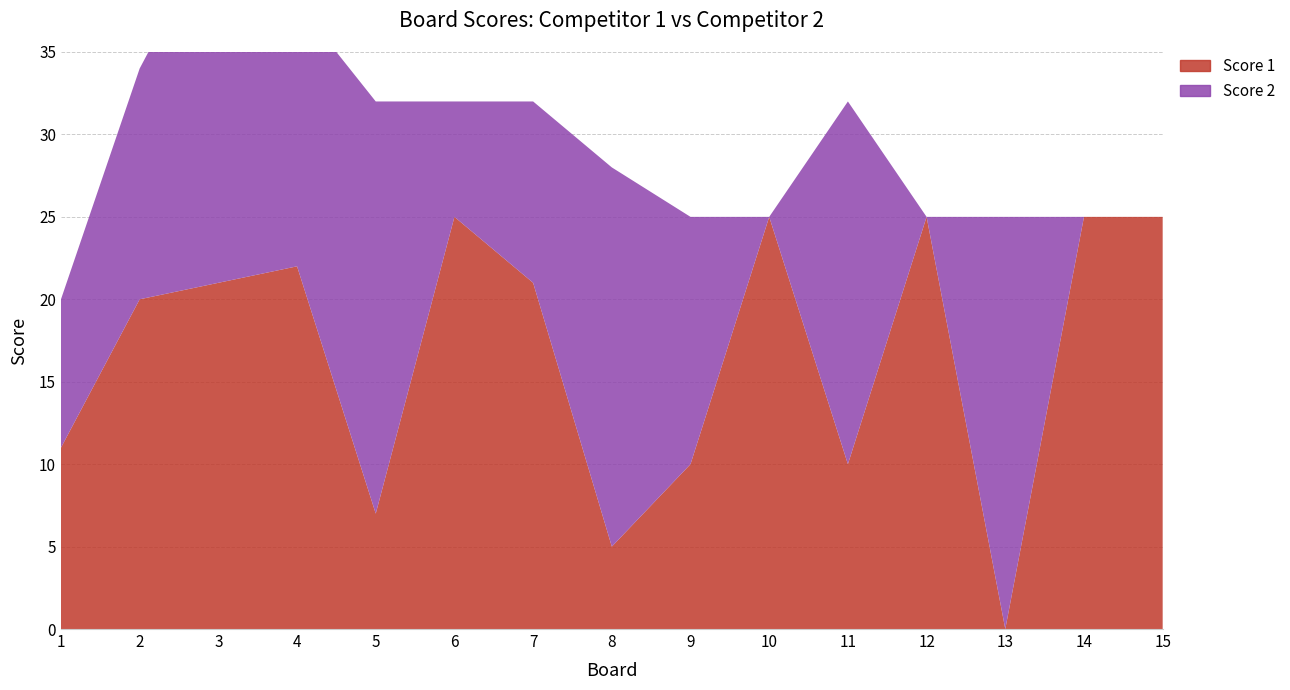

Reading left to right, what are all the values shown in this chart?

Score 1: 11	20	21	22	7	25	21	5	10	25	10	25	0	25	25
Score 2: 9	14	22	16	25	7	11	23	15	0	22	0	25	0	0